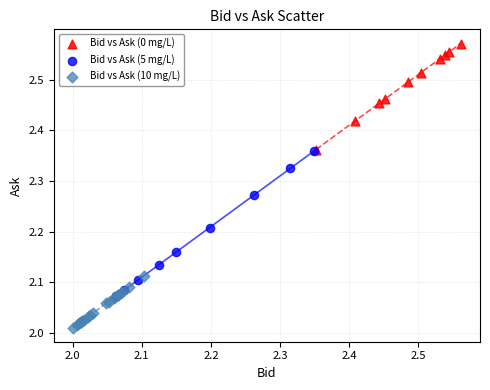

Which series has the widest spread of Y values?

Bid vs Ask (5 mg/L)